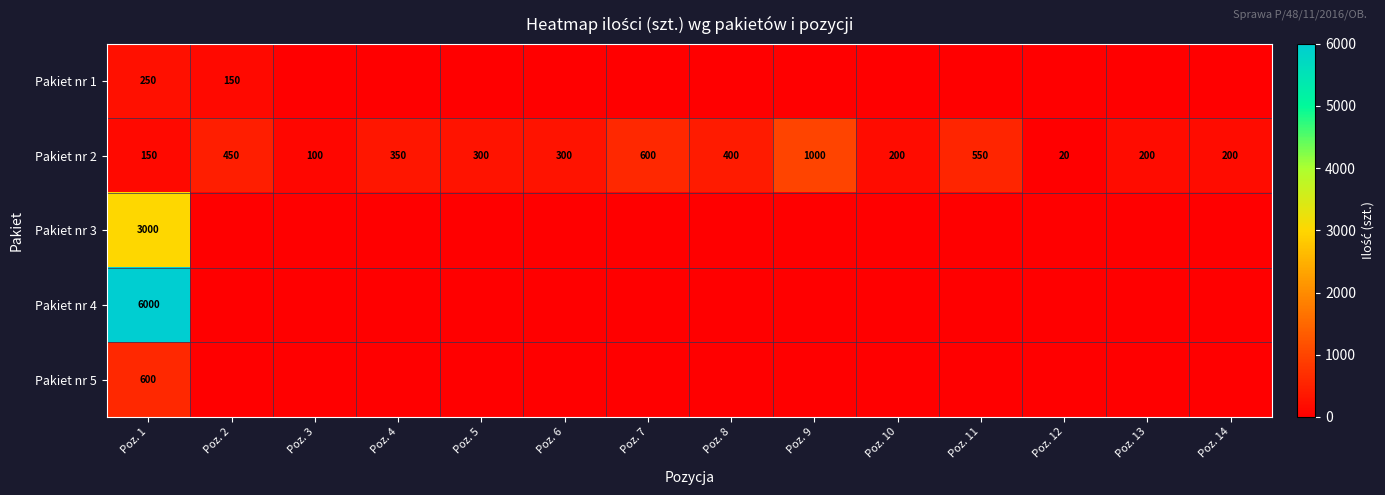

What is the average value of the Pakiet nr 2 series?

344